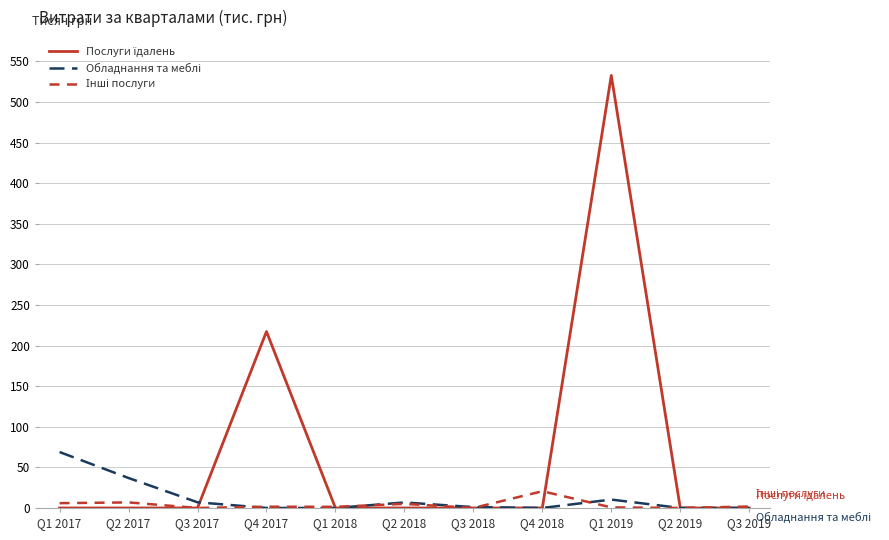

What position from the left is Q1 2018?

5